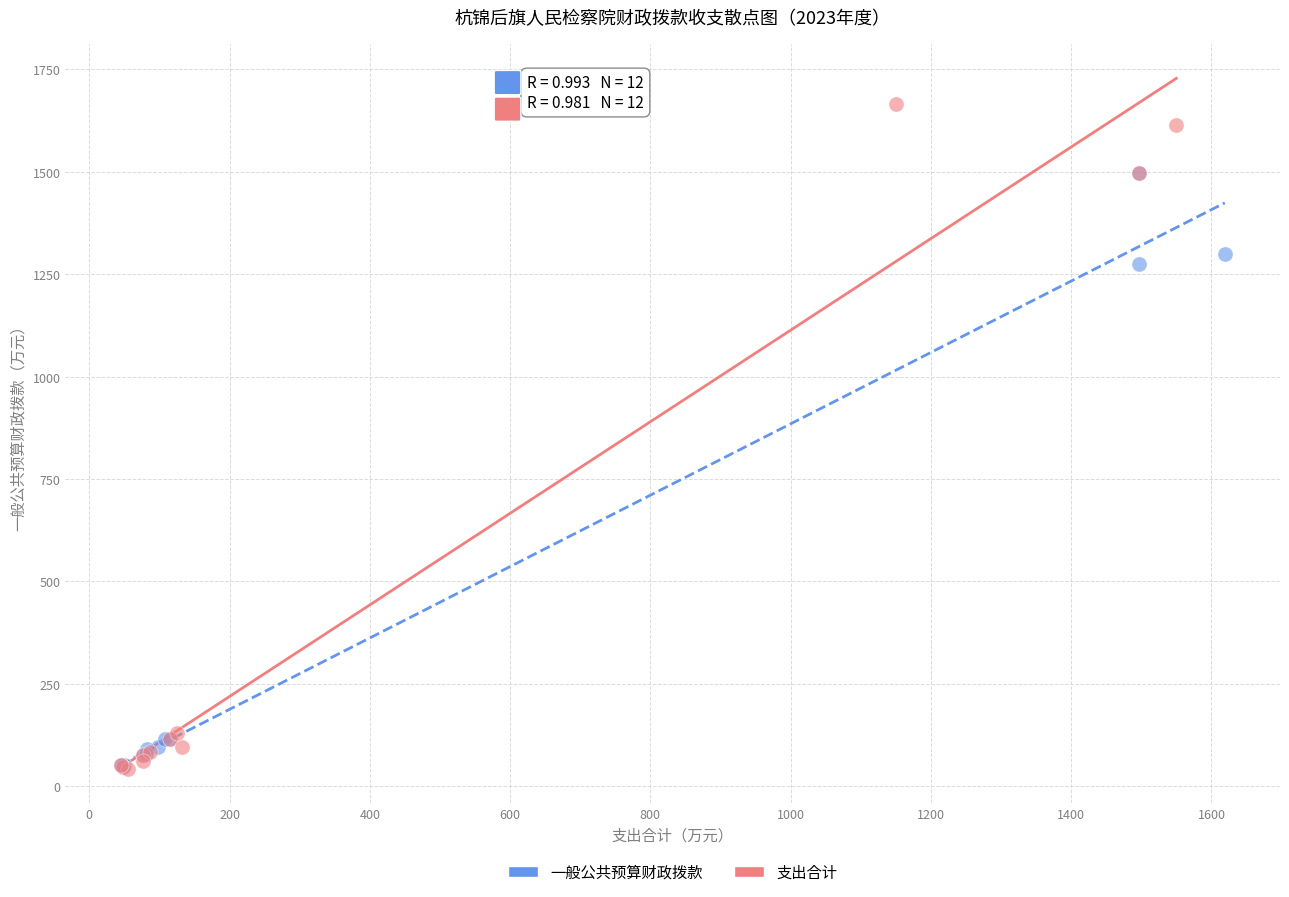

Which series contains the highest Y value?

支出合计